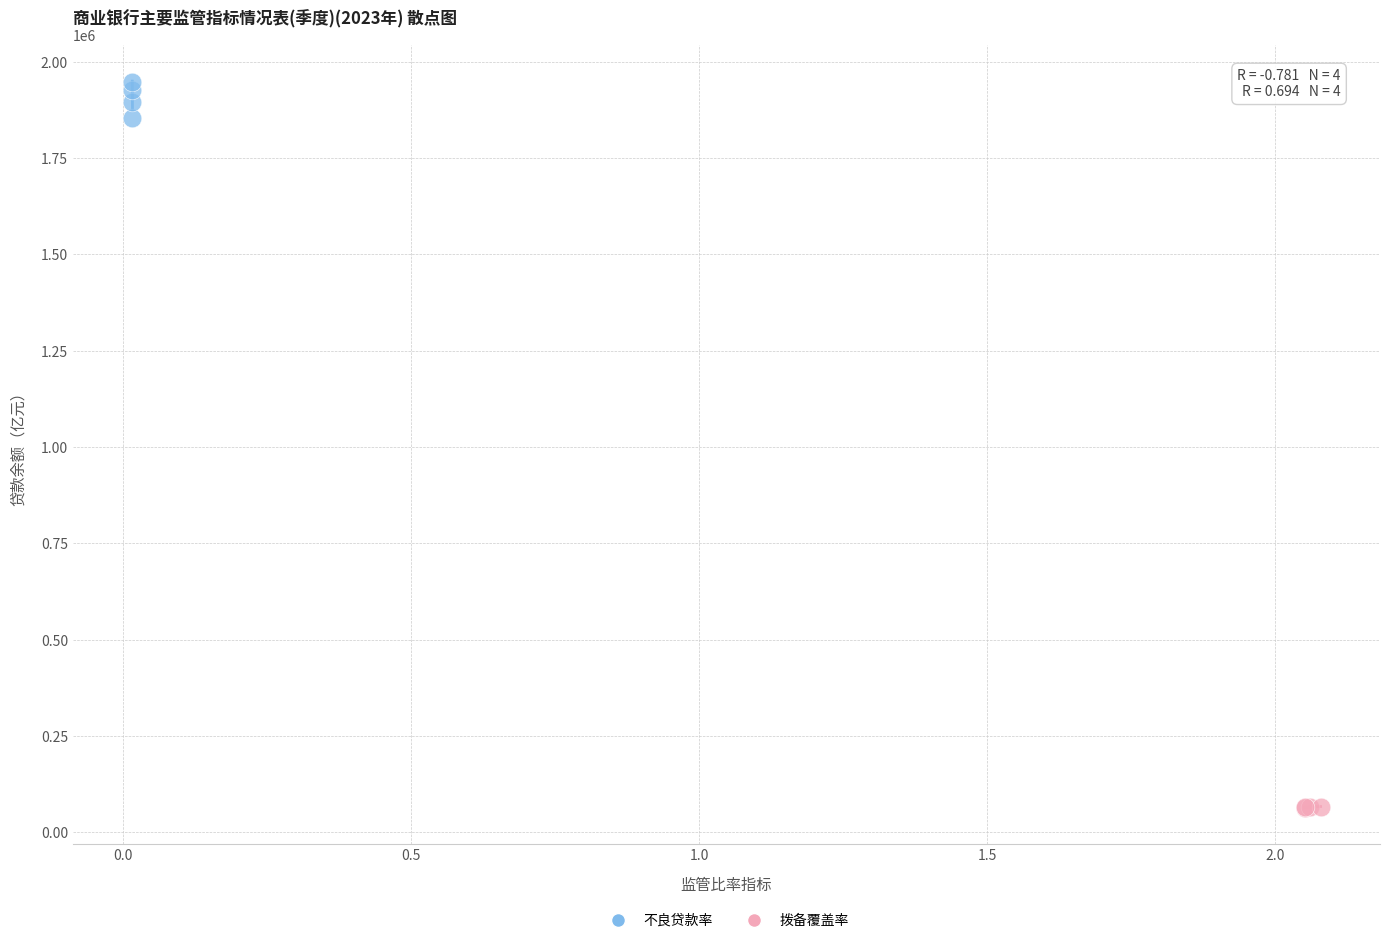

Which series reaches the minimum Y coordinate?

拨备覆盖率